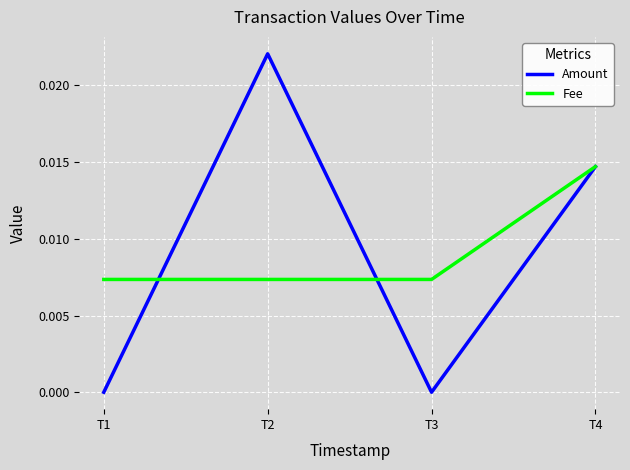

Is this an area chart (filled region under the line)?

No